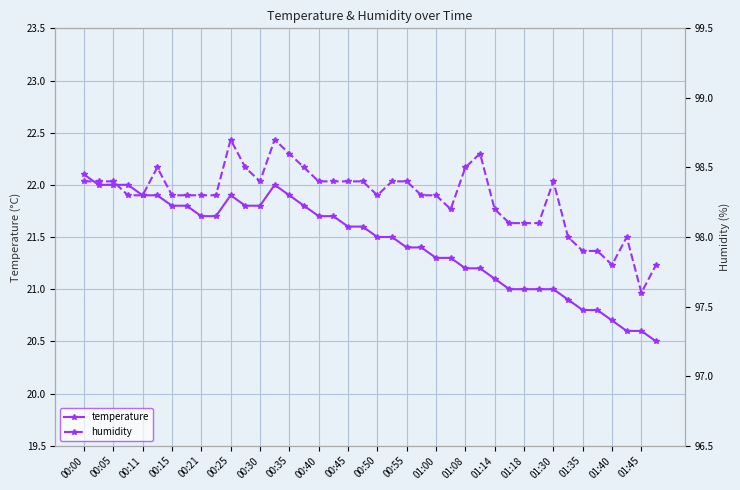

True or false: humidity and temperature intersect in this chart.

False